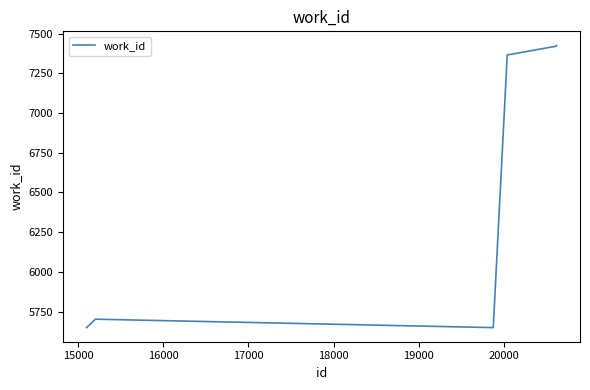

What is the difference between the maximum and minimum values?

1775